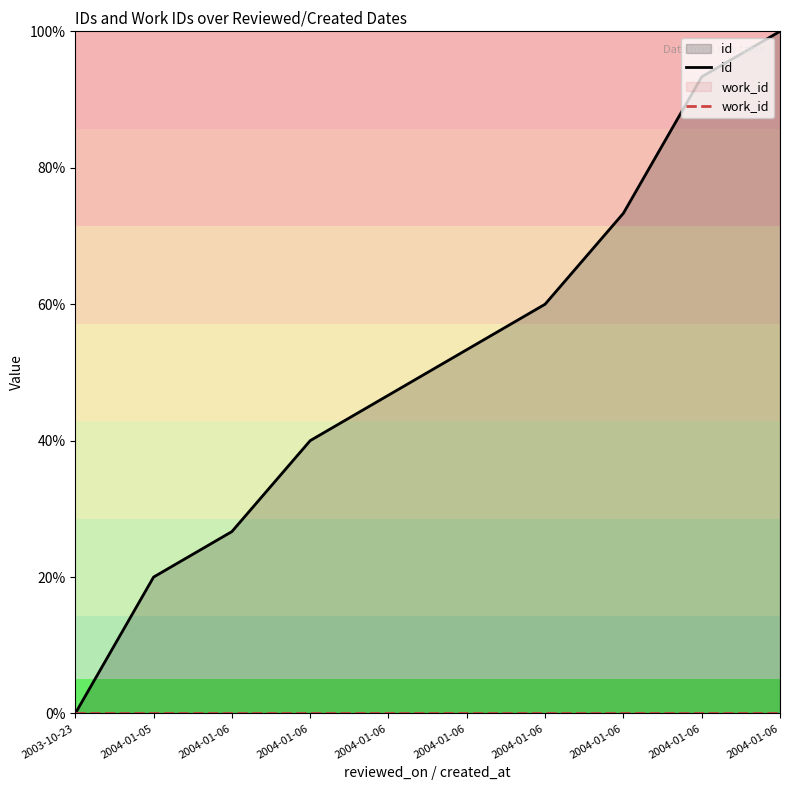

At which label is id closest to 50?

2004-01-06